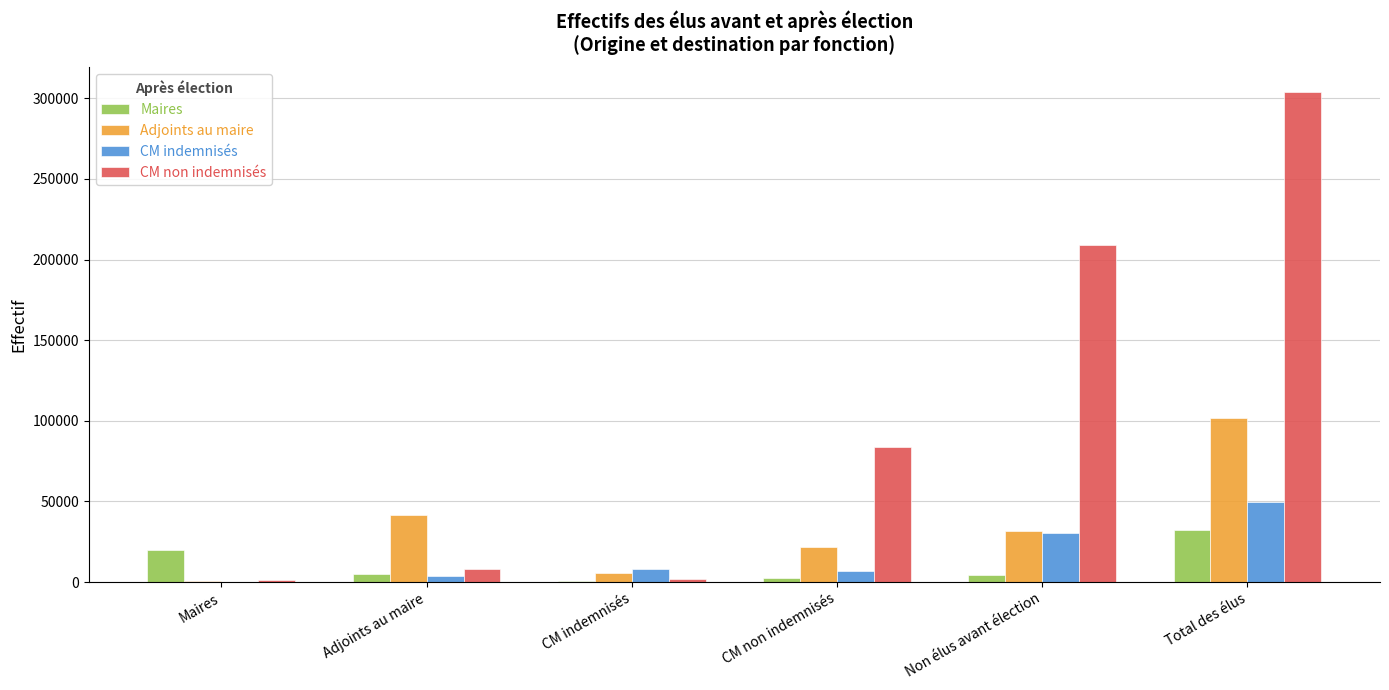

What is the maximum value shown in the chart?

303908